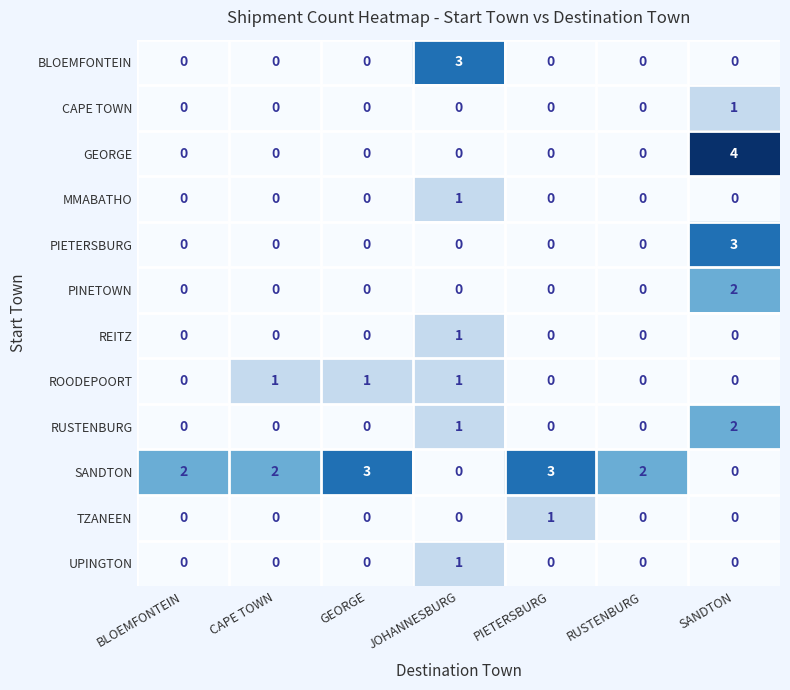

True or false: PINETOWN has a value of -1 at PIETERSBURG.

False